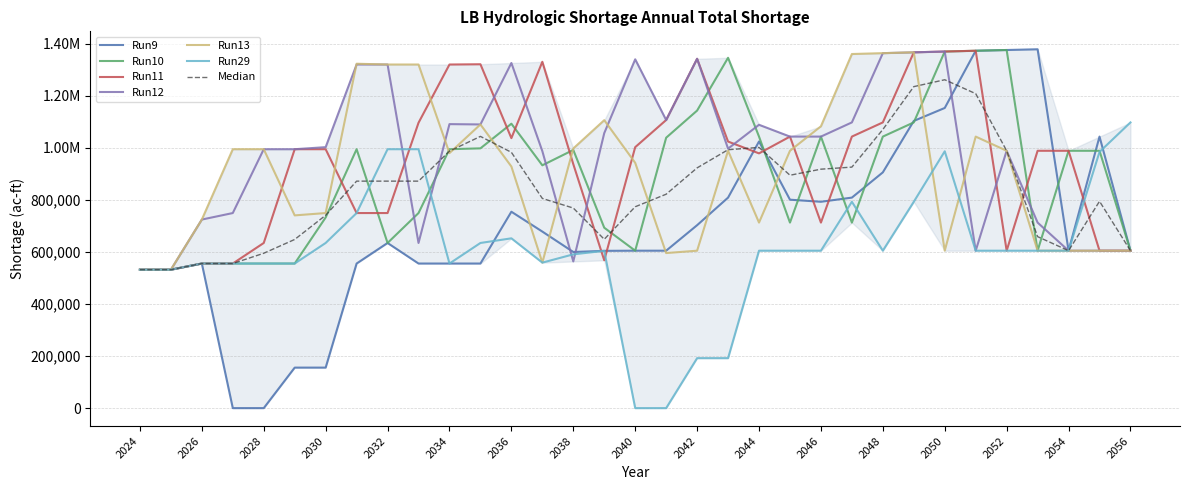

Between which two adjacent categories do Run12 and Run10 first intersect?

2032 and 2033